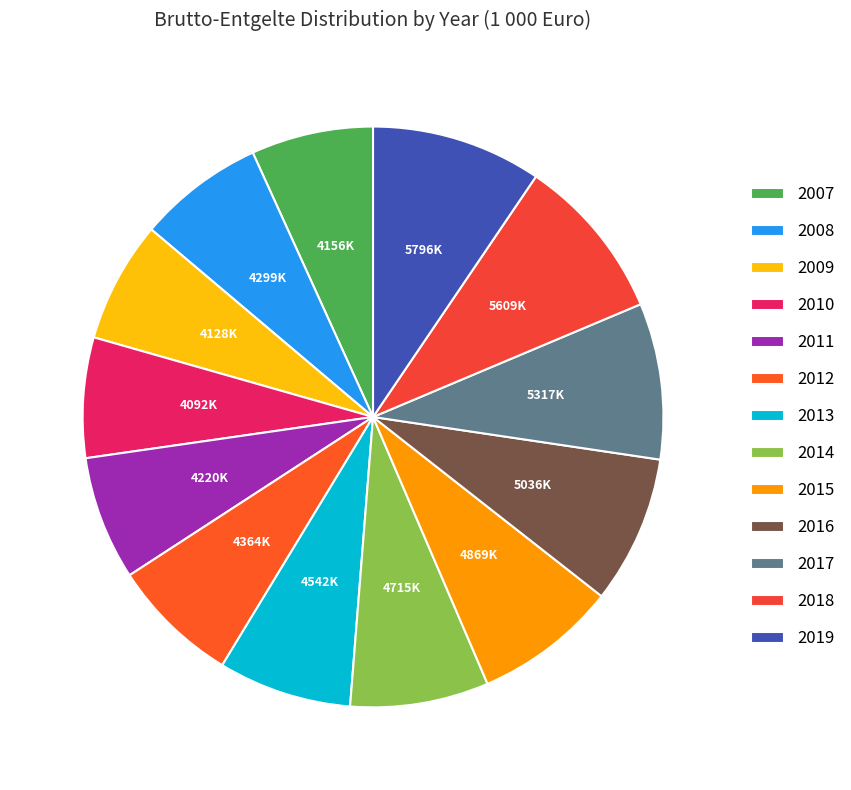

To the nearest percent, what is the difference between the largest and smallest slice percentages?

3%